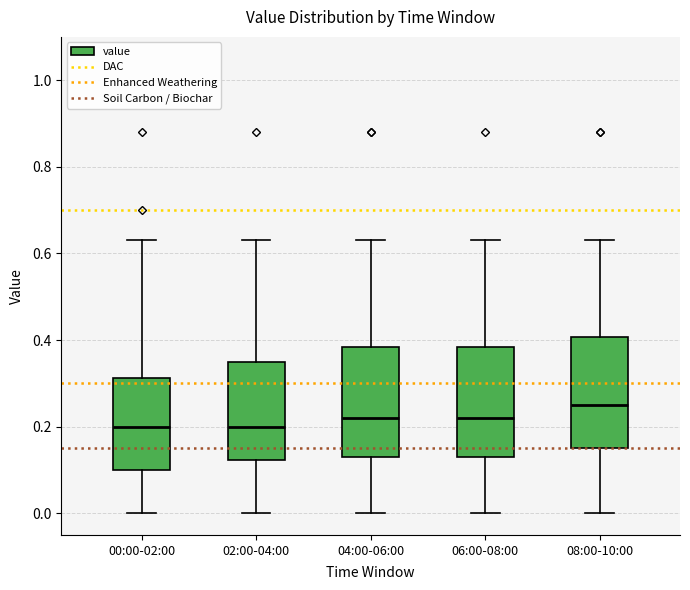

Reading left to right, read every box against the y-axis: the position of its median line, the range the box covers, and the ends of its whiskers. The values are not printed on the chart, so give them approximately, as read against the axis.

00:00-02:00: median 0.20, box 0.10 to 0.32, whiskers 0.00 to 0.64
02:00-04:00: median 0.20, box 0.12 to 0.36, whiskers 0.00 to 0.64
04:00-06:00: median 0.22, box 0.14 to 0.38, whiskers 0.00 to 0.64
06:00-08:00: median 0.22, box 0.14 to 0.38, whiskers 0.00 to 0.64
08:00-10:00: median 0.26, box 0.16 to 0.40, whiskers 0.00 to 0.64